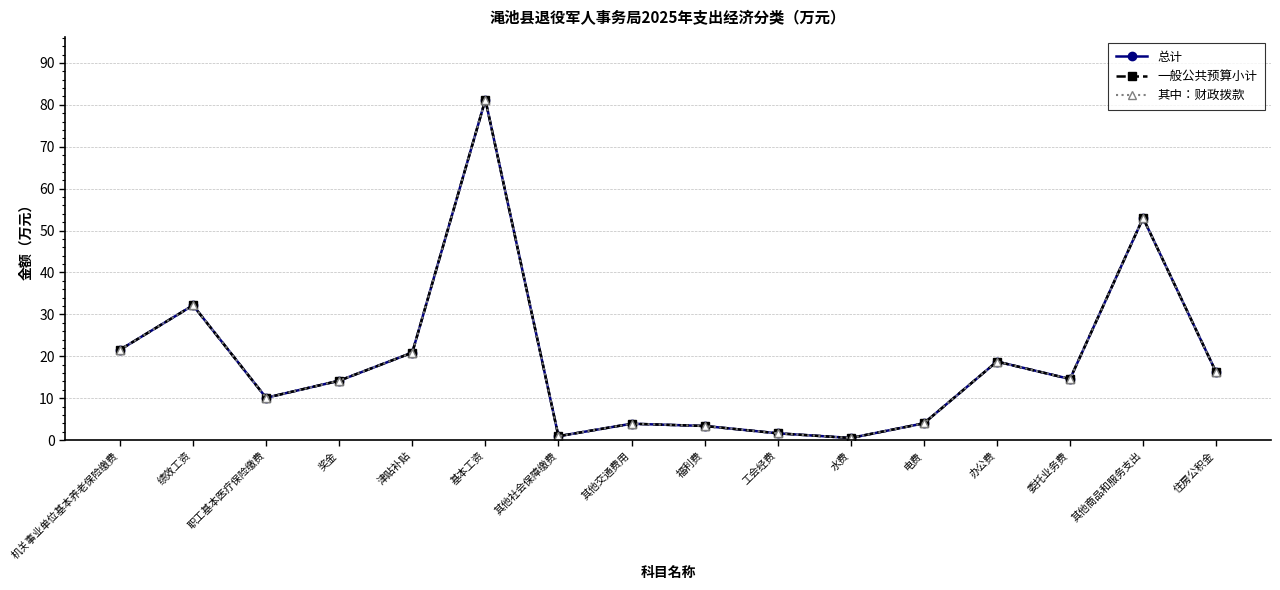

Does the chart have visible grid lines?

Yes